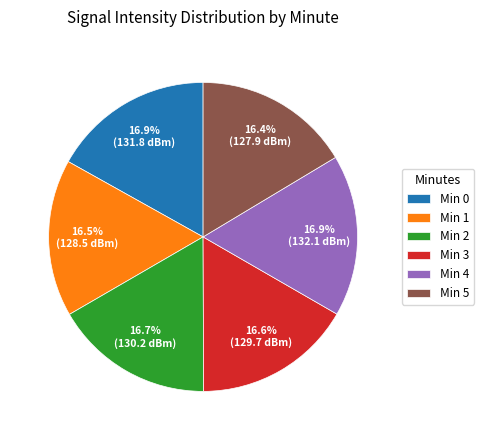

How many slices are in this pie chart?

6